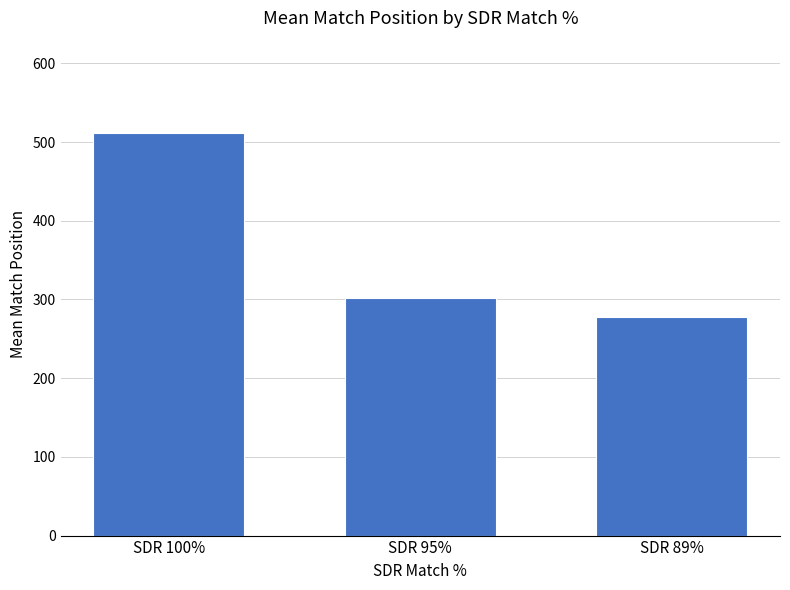

What is the change in value from SDR 95% to SDR 89%?

-24.2